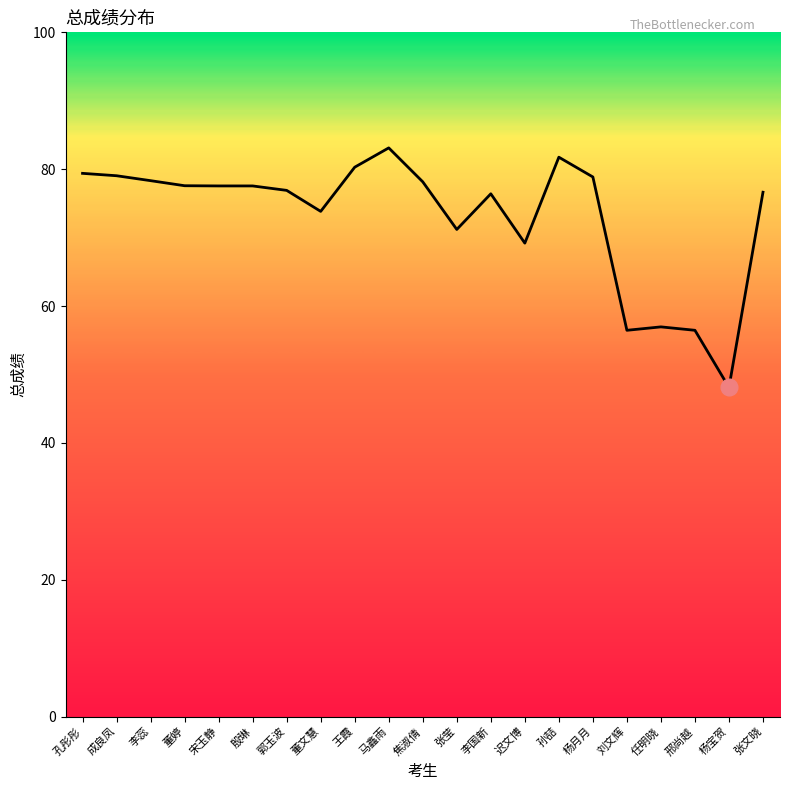

At which category does the chart reach its peak across all series?

马鑫雨